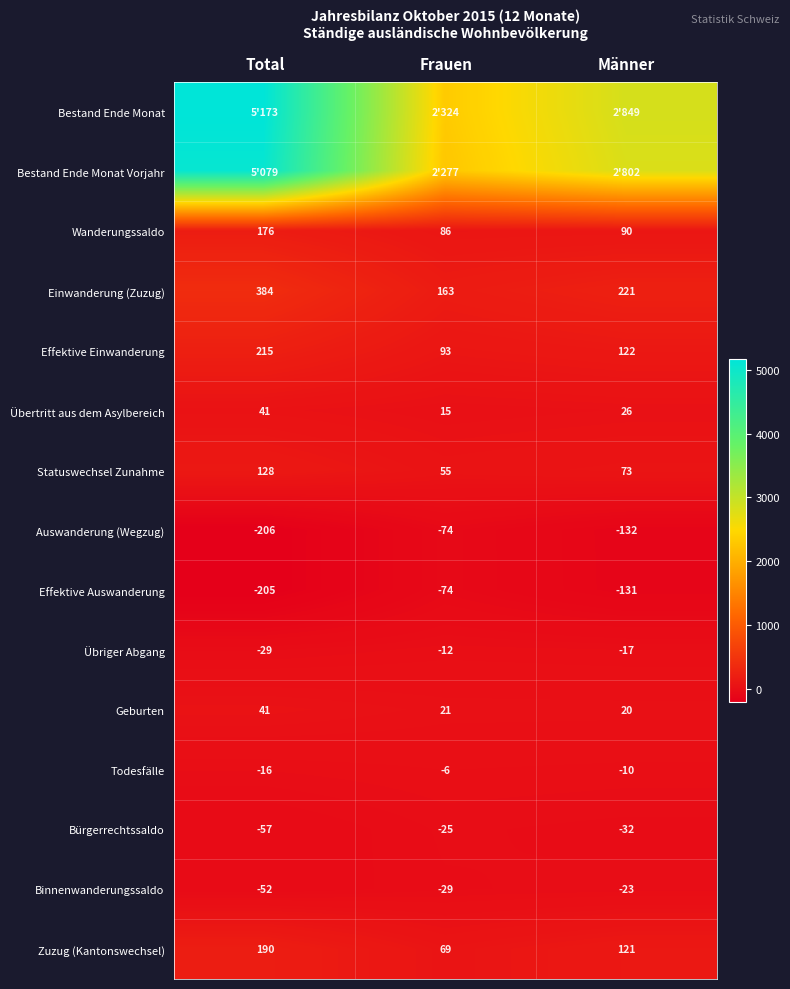

The value of Auswanderung (Wegzug) at Männer is -132. True or false?

True